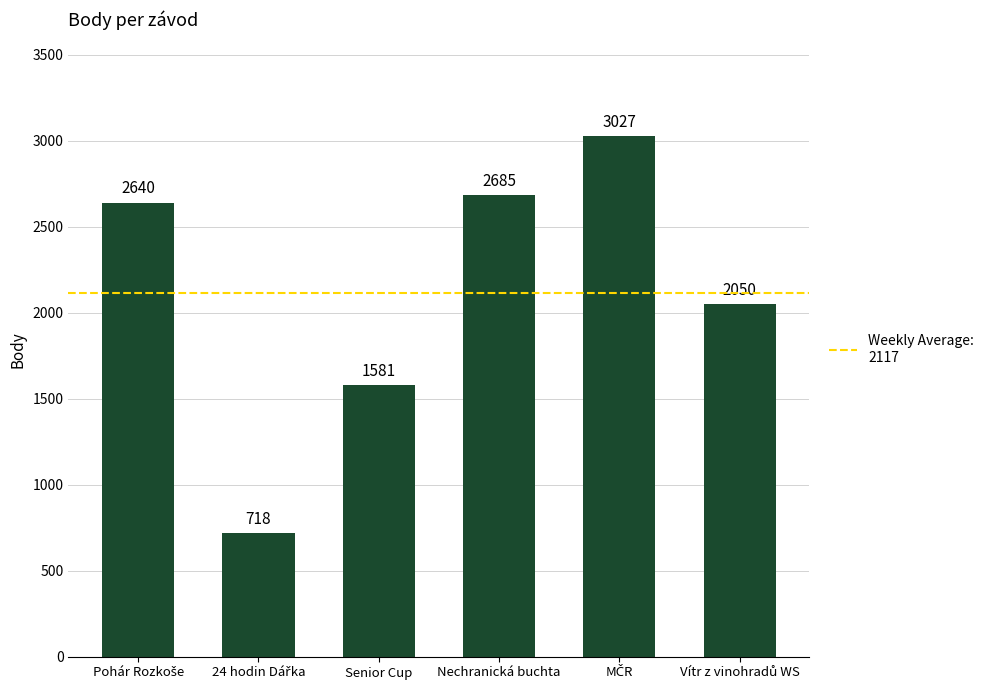

What is the sum of all values?

12701